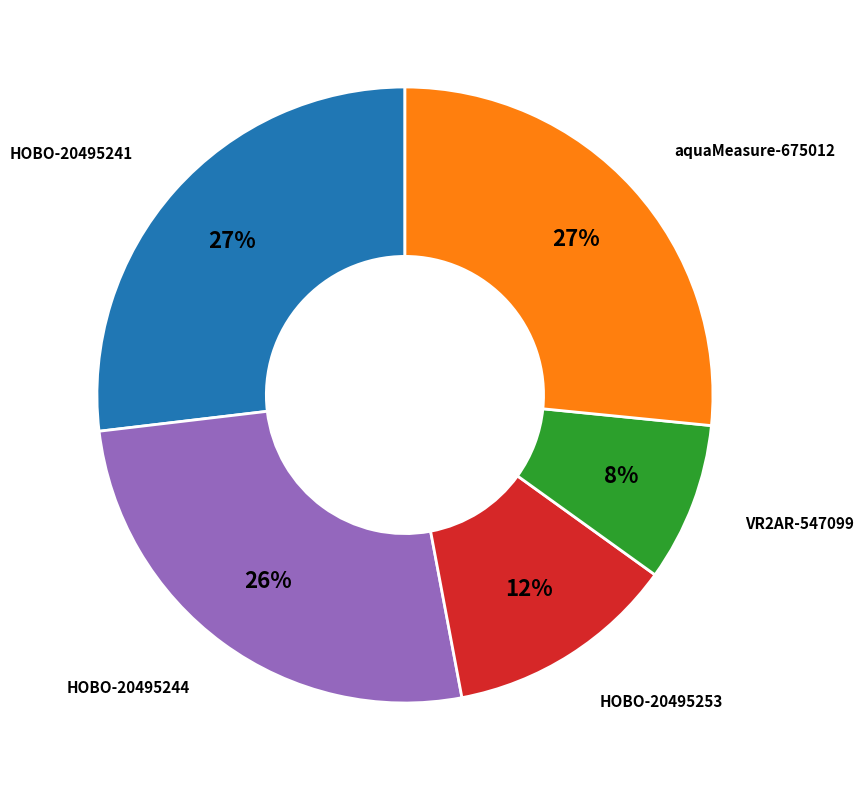

Is there a majority slice in this chart?

No